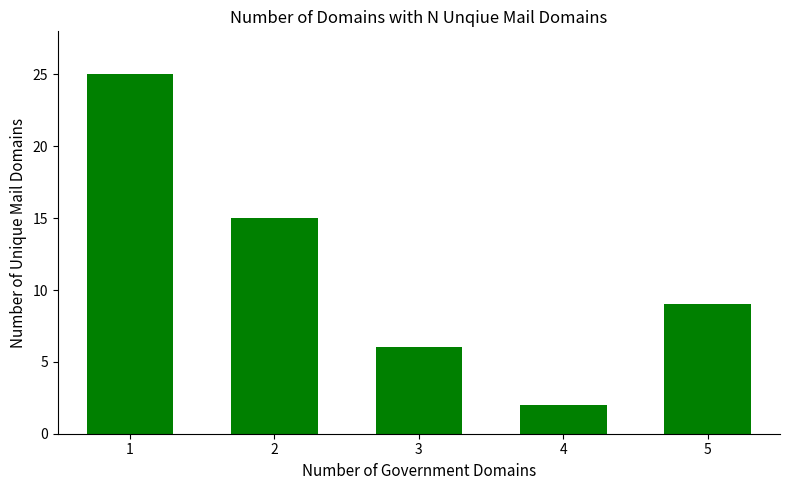

What is the ratio of the value at 5 to the value at 1?

0.4